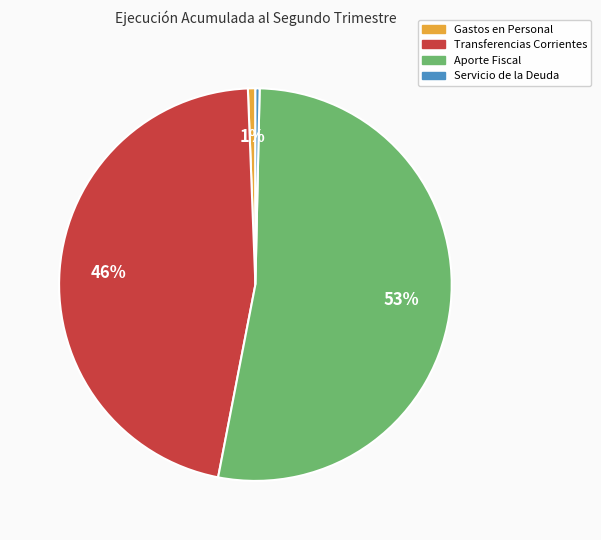

Count the number of slices in the pie.

4